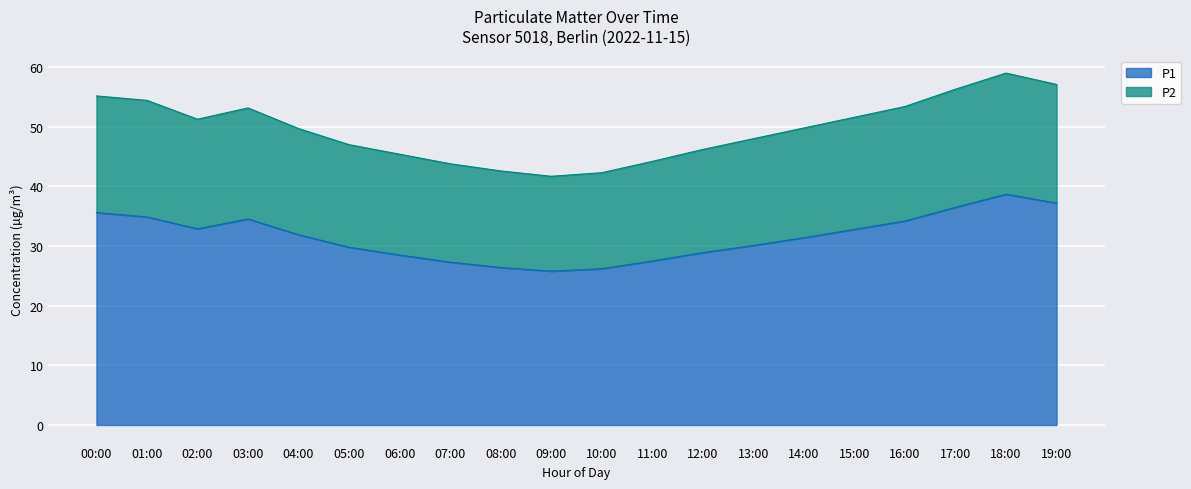

What is the total value across all series at 12:00?

46.2